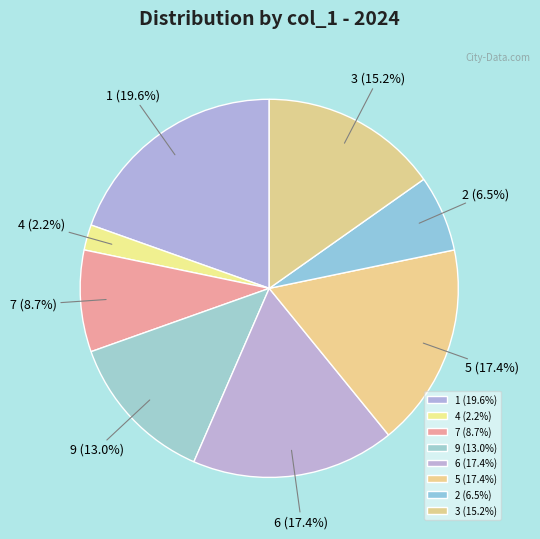

How many segments does this pie chart have?

8